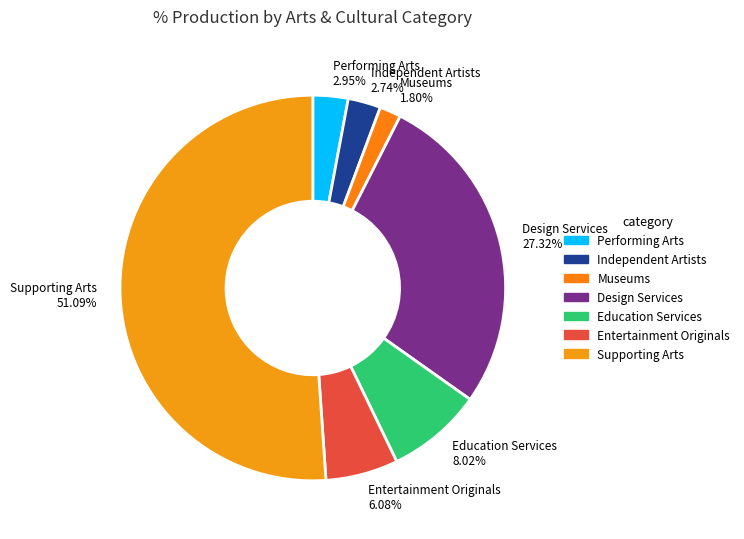

To the nearest percent, what is the average slice percentage?

14%